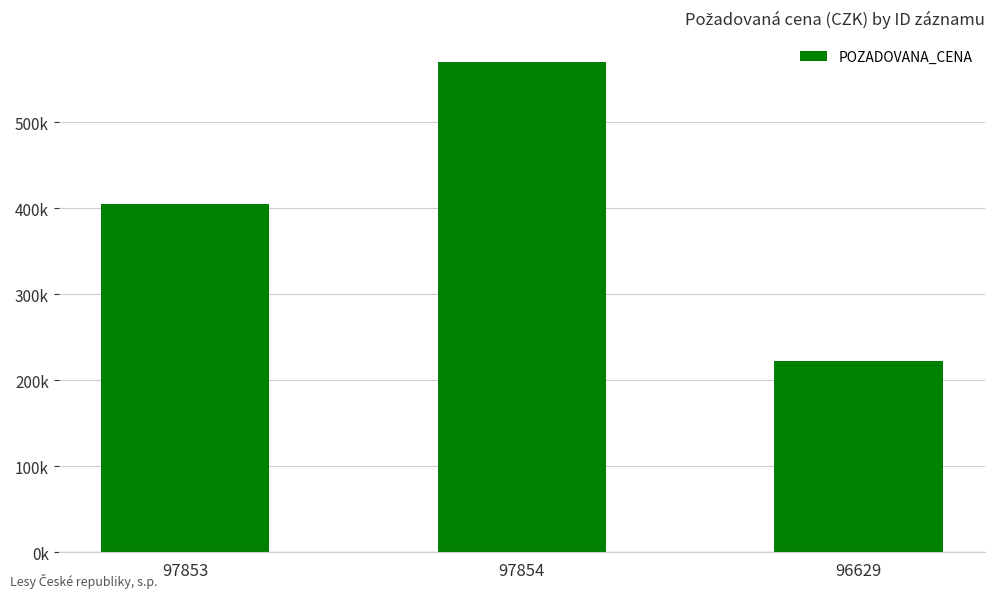

Reading left to right, transcribe all the data shown in this chart.

405000	570000	222000